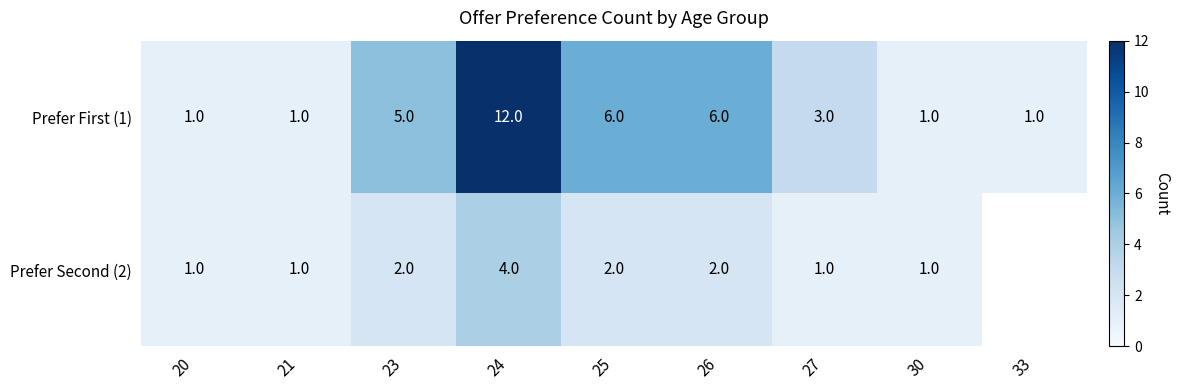

The value of Prefer First (1) at 23 is 7. True or false?

False